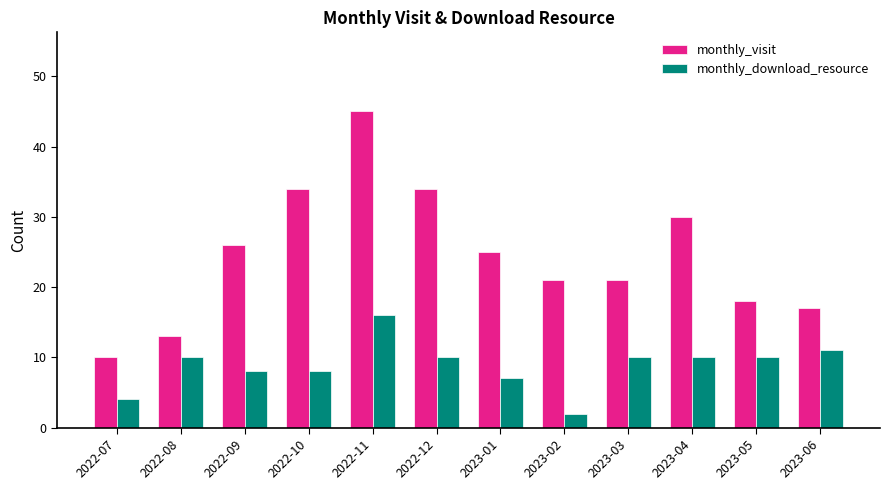

What is the label of the 7th bar from the left?

2023-01